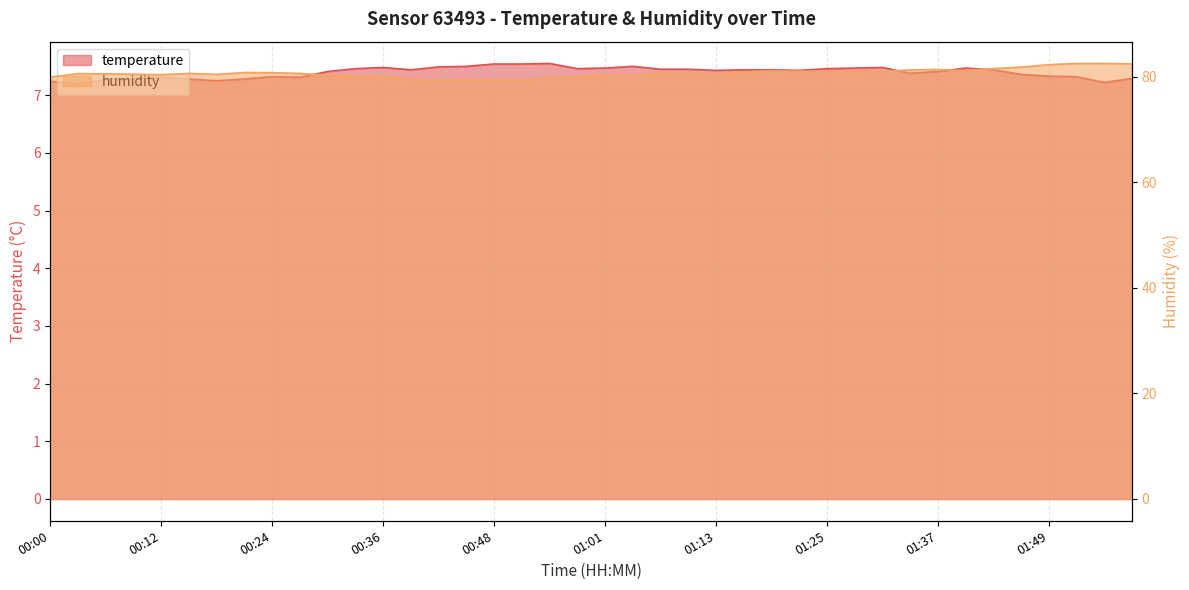

At which category does humidity reach its first local peak?

00:03